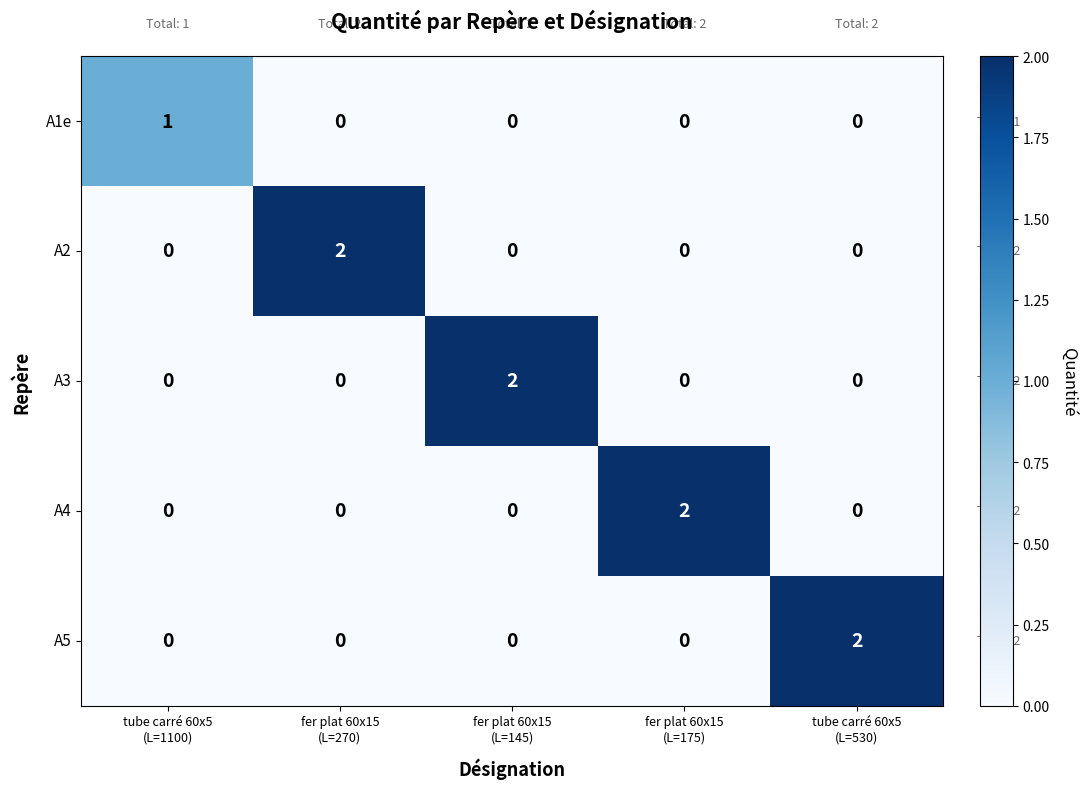

At how many categories does at least one series exceed 0?

5